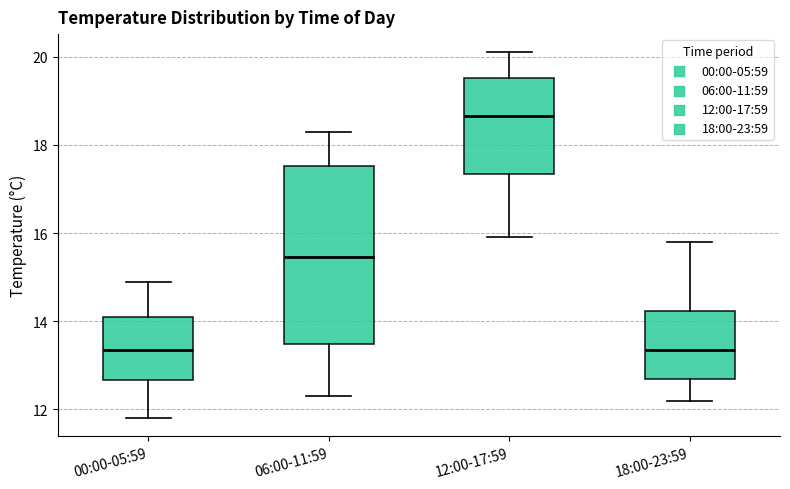

Which box has the highest median line?

12:00-17:59